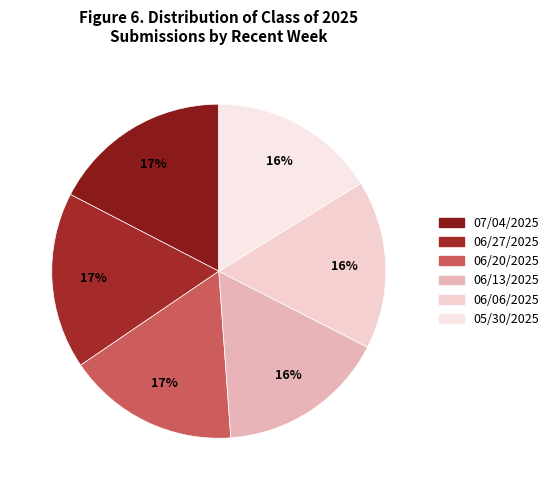

The 06/06/2025 slice represents 16% of the pie. True or false?

True